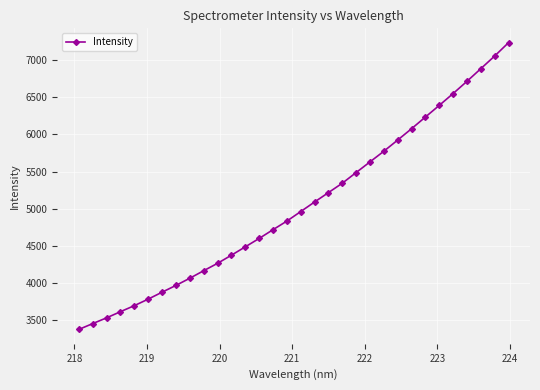

What is the sum of all values?

161428.2